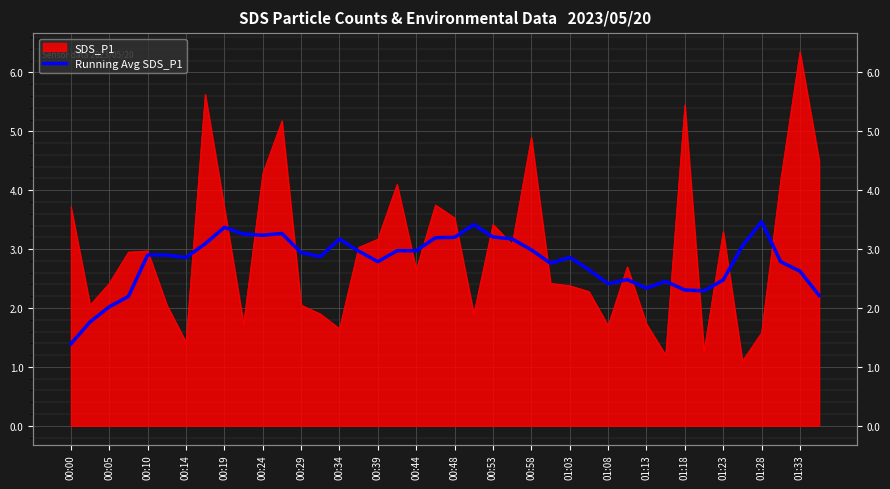

At which category does the data reach its first local peak?

00:10